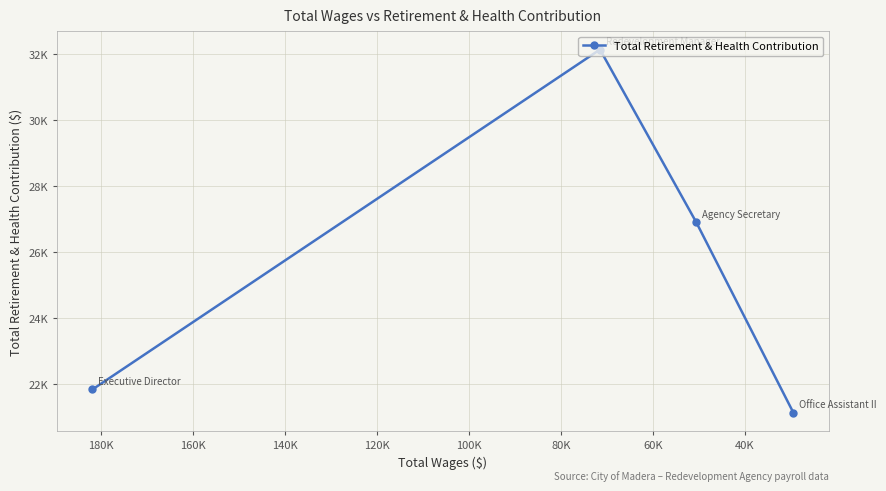

Reading left to right, transcribe all the data shown in this chart.

21828	32141	26897	21119